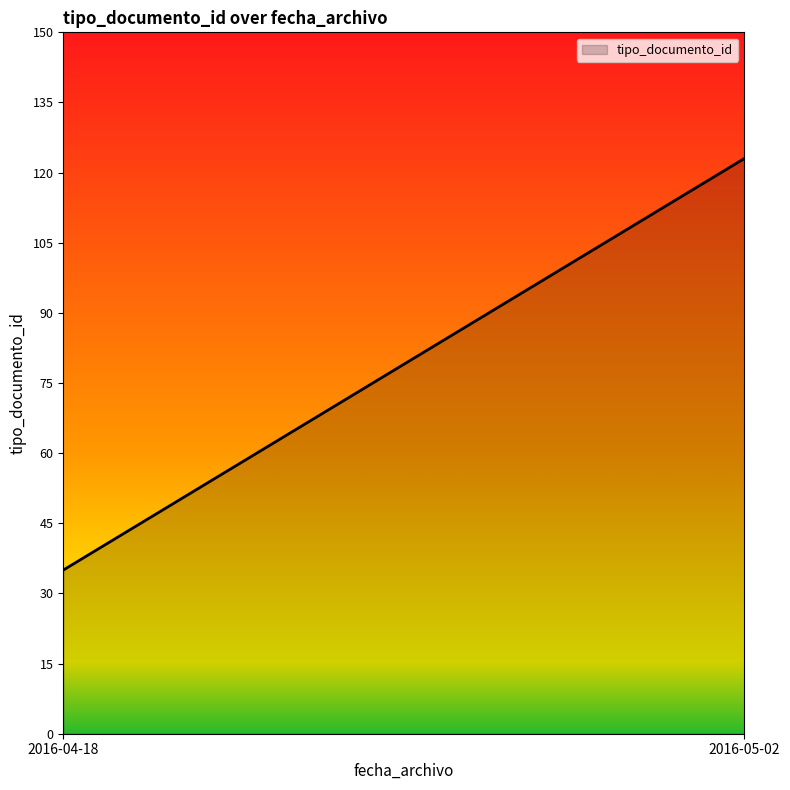

At which category does the chart reach its minimum across all series?

2016-04-18